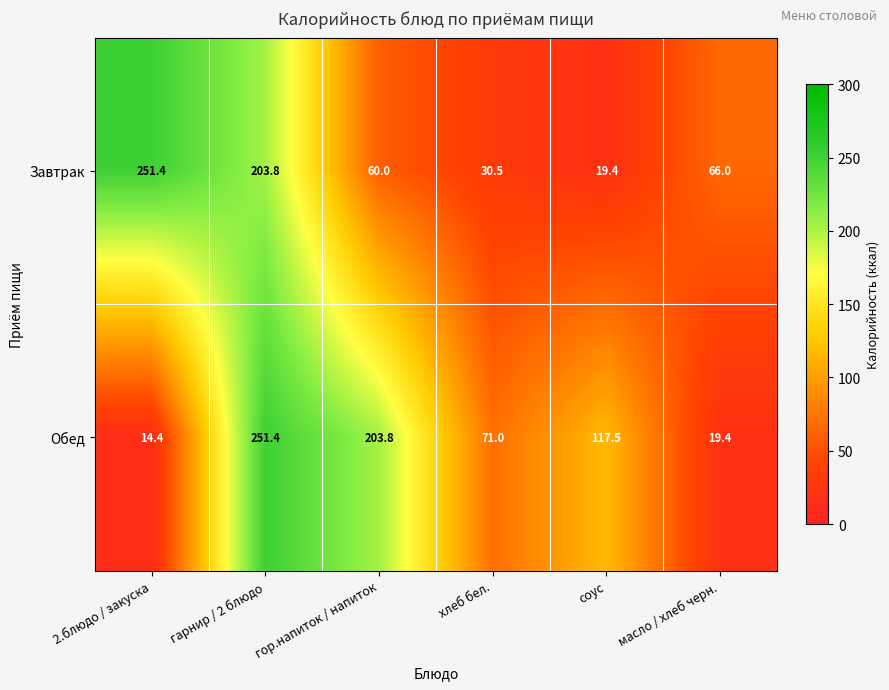

Rank the series at гарнир / 2 блюдо from lowest to highest value.

Завтрак, Обед